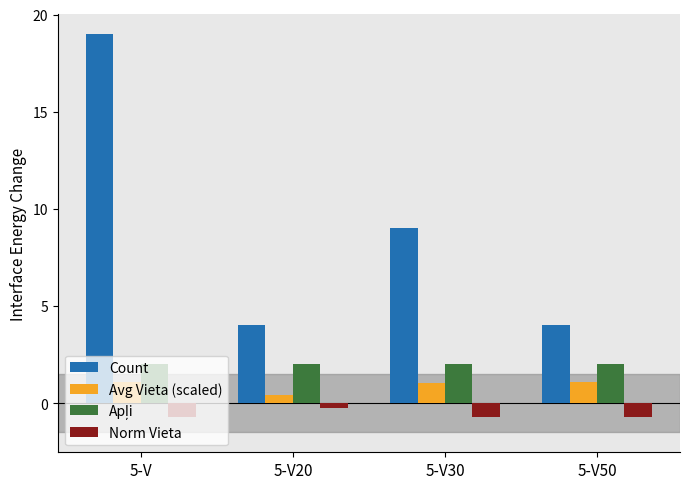

True or false: Avg Vieta (scaled) has a value of 1.0 at 5-V30.

True